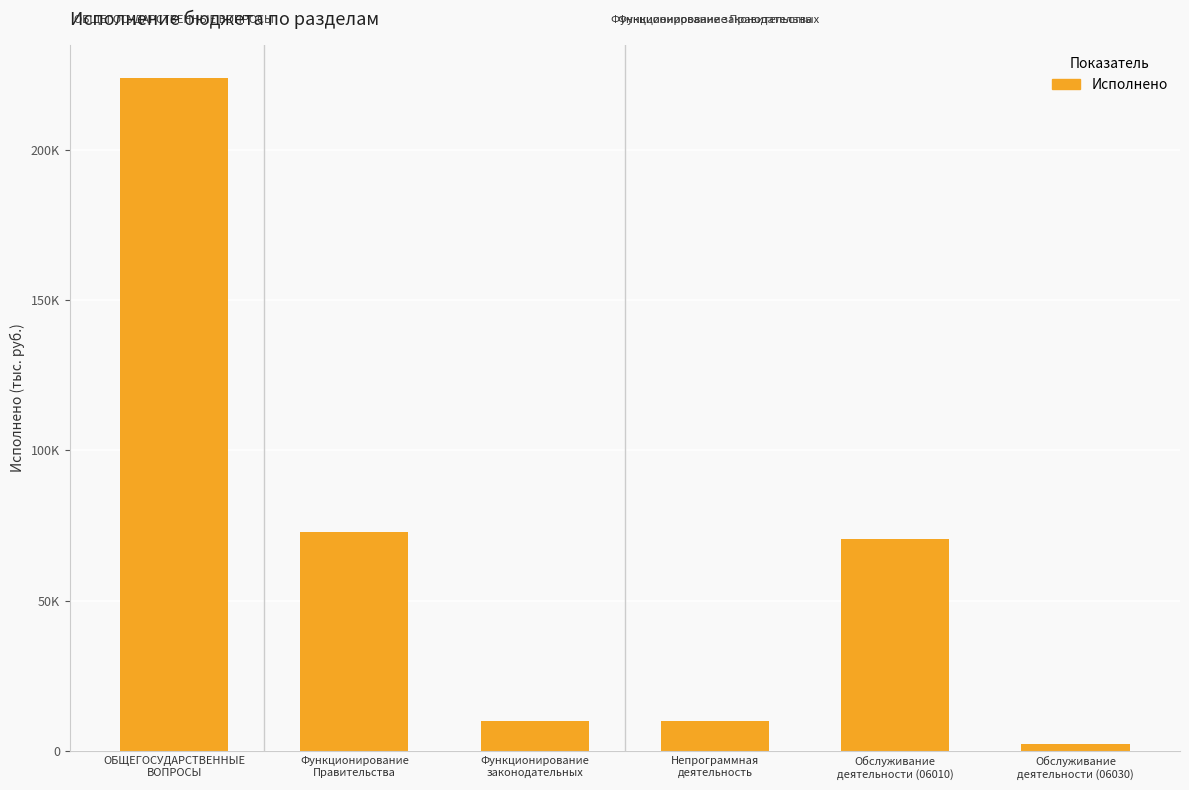

What is the label of the 3rd bar from the right?

Непрограммная
деятельность